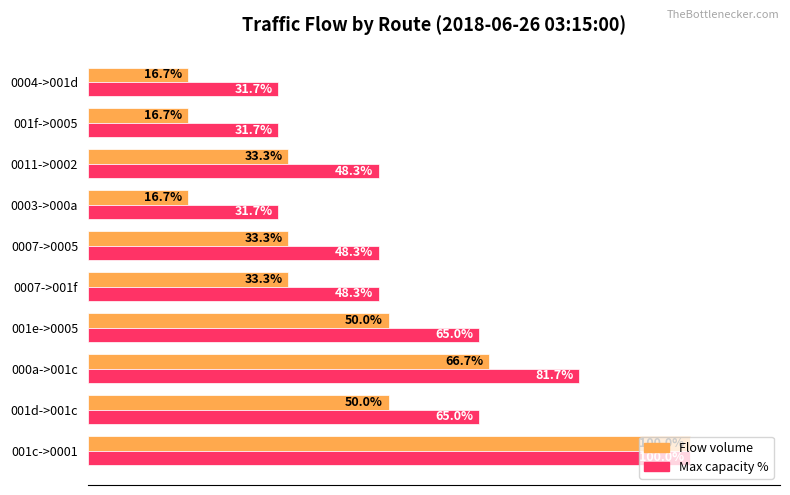

Which category has the highest value in the Max capacity % series?

001c->0001